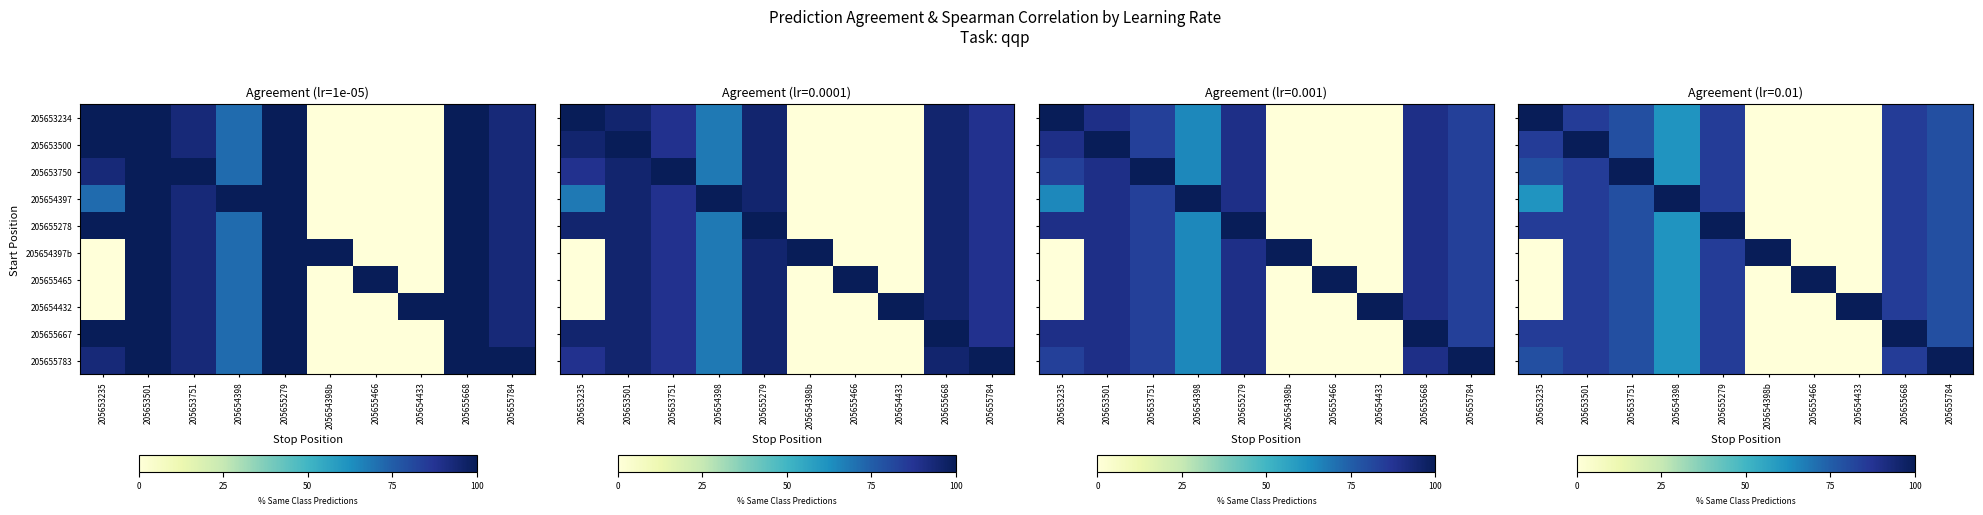

Which series has the largest total across all categories?

205653234